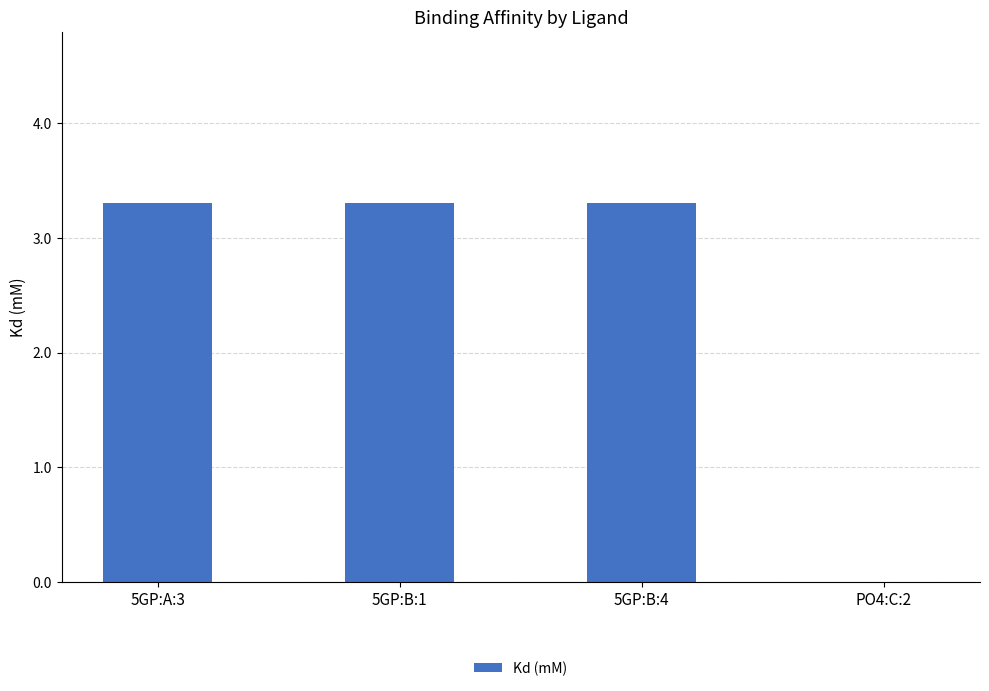

Reading left to right, list all the values displayed in this chart.

5GP:A:3=3.3	5GP:B:1=3.3	5GP:B:4=3.3	PO4:C:2=0.0